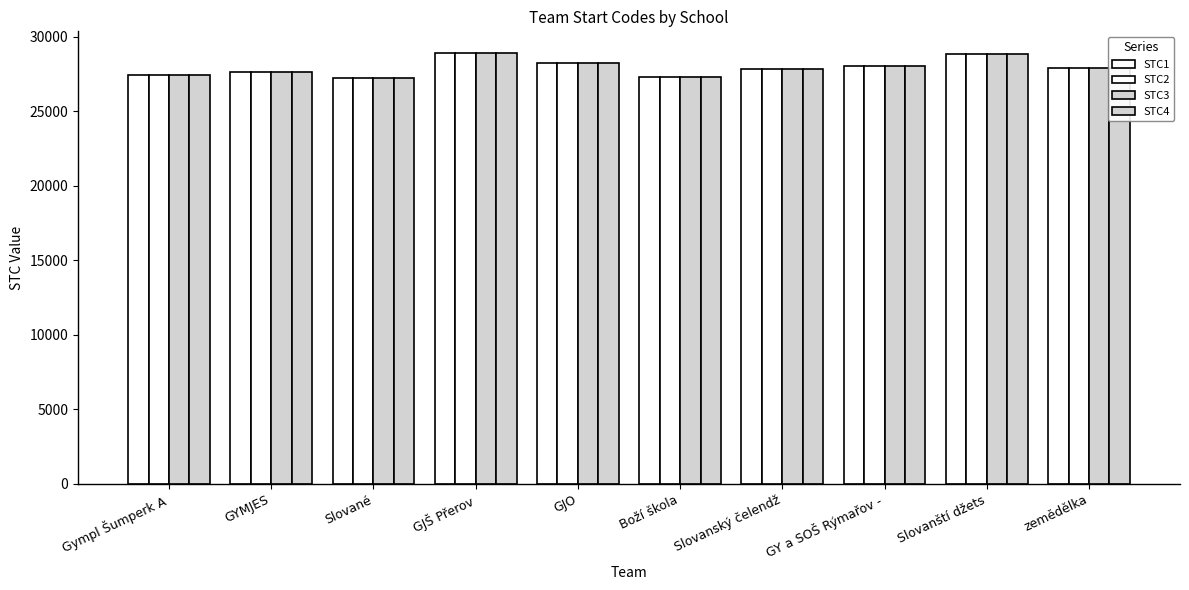

Does the chart contain stacked bars?

No